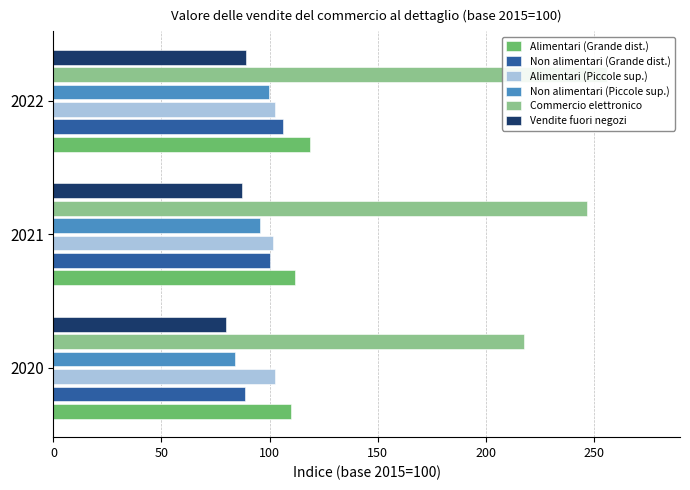

How many values in the Alimentari (Grande dist.) series are below 112?

1